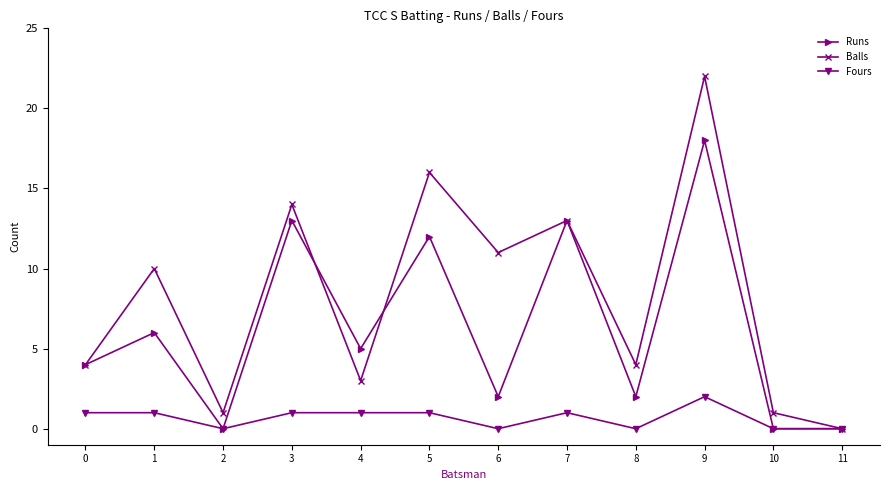

How many series are shown in this chart?

3